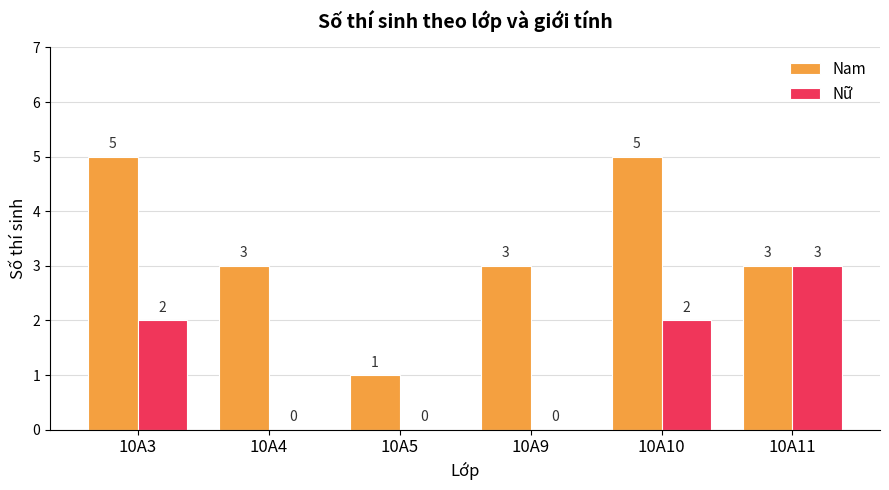

Is the value of Nữ at 10A10 greater than the value of Nam at 10A9?

No